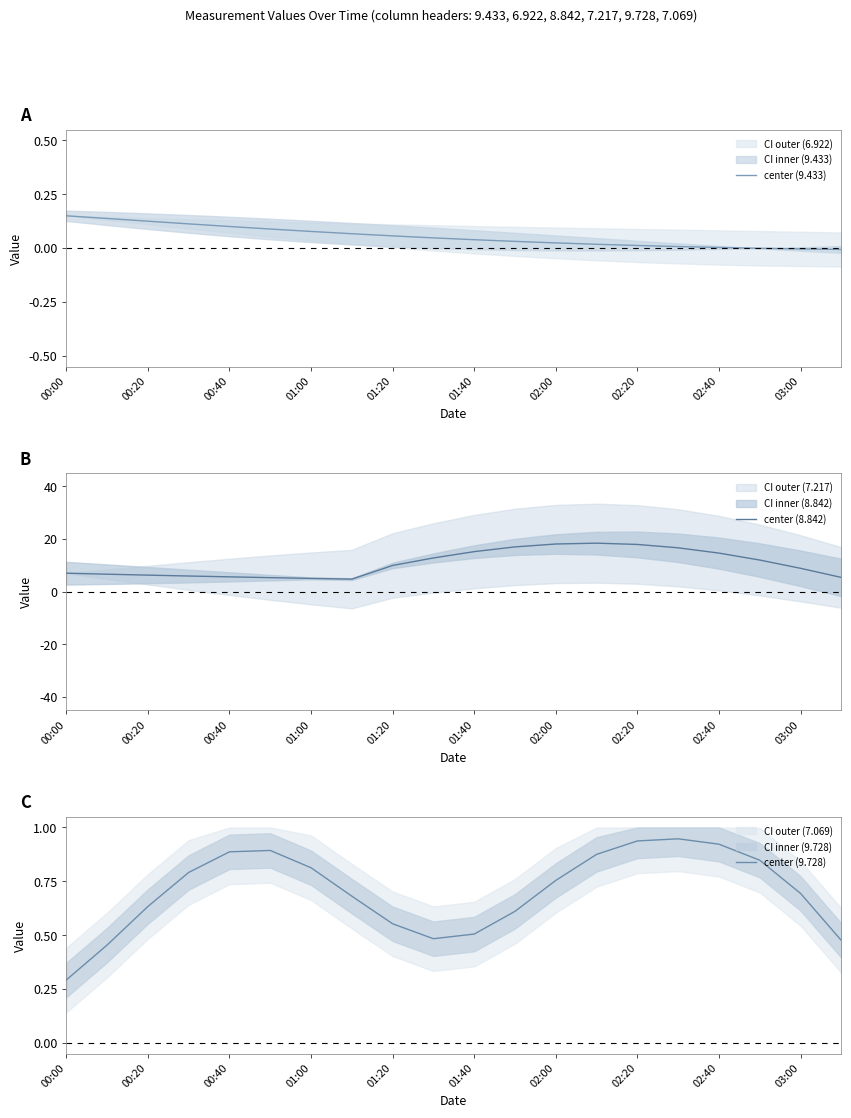

The center (9.433) series shows 0.0 at 00:20. True or false?

False